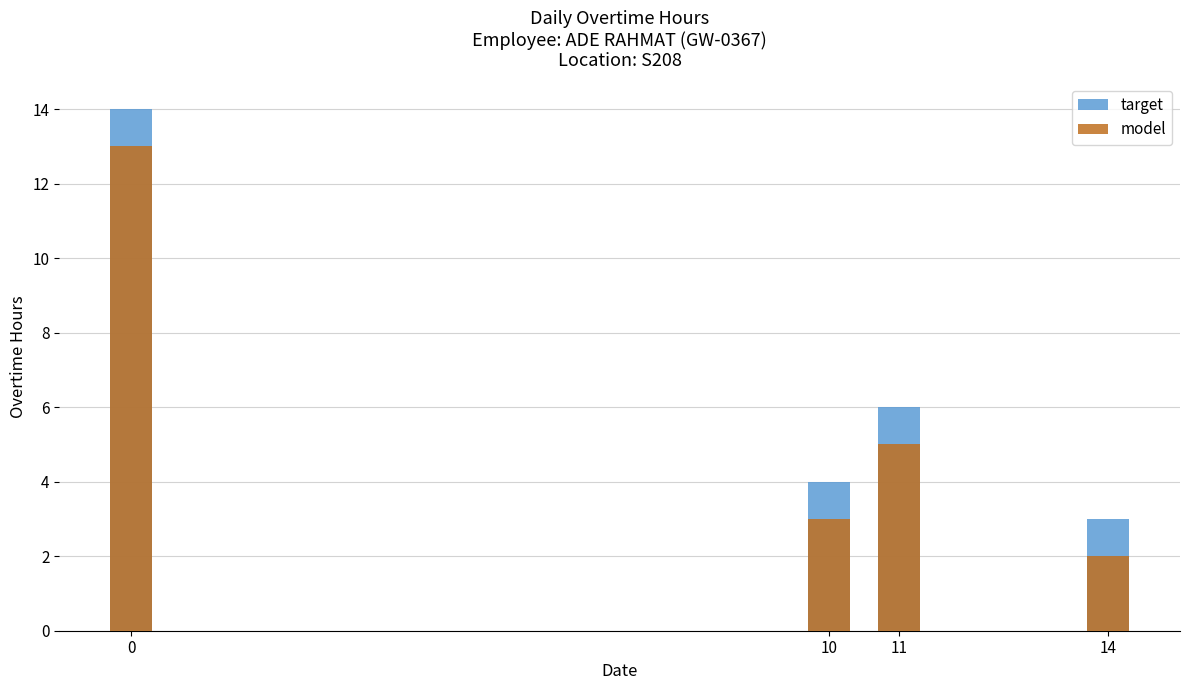

Reading right to left, list all the values displayed in this chart.

target: 3	6	4	14
model: 2	5	3	13